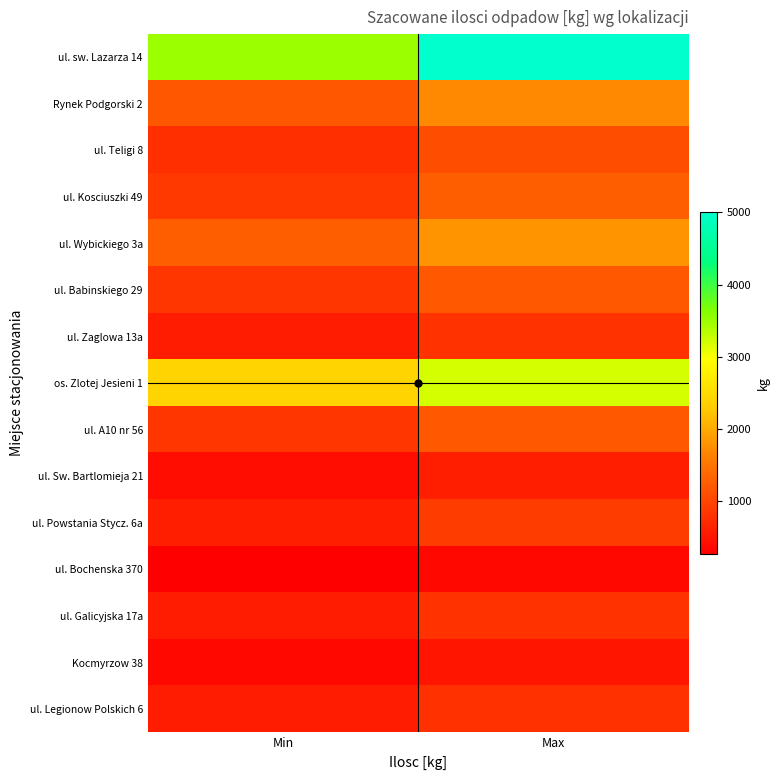

Rank the series by their maximum value, from highest to lowest.

ul. sw. Lazarza 14, os. Zlotej Jesieni 1, ul. Wybickiego 3a, Rynek Podgorski 2, ul. Kosciuszki 49, ul. Babinskiego 29, ul. A10 nr 56, ul. Teligi 8, ul. Powstania Stycz. 6a, ul. Zaglowa 13a, ul. Galicyjska 17a, ul. Legionow Polskich 6, ul. Sw. Bartlomieja 21, Kocmyrzow 38, ul. Bochenska 370